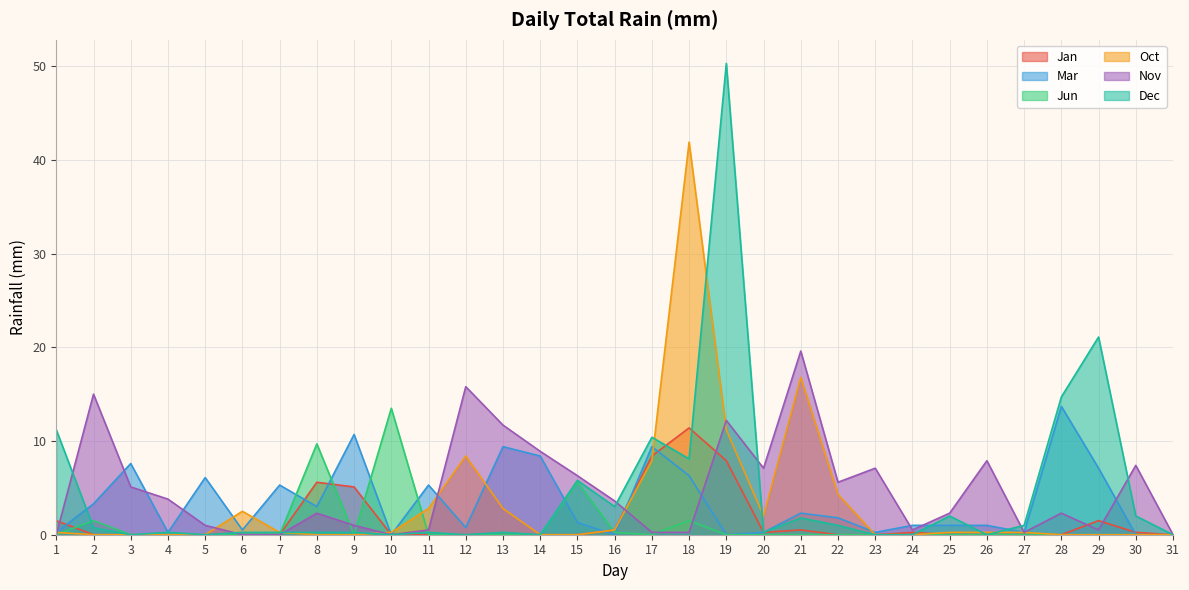

At which category does Jan reach its first local peak?

8